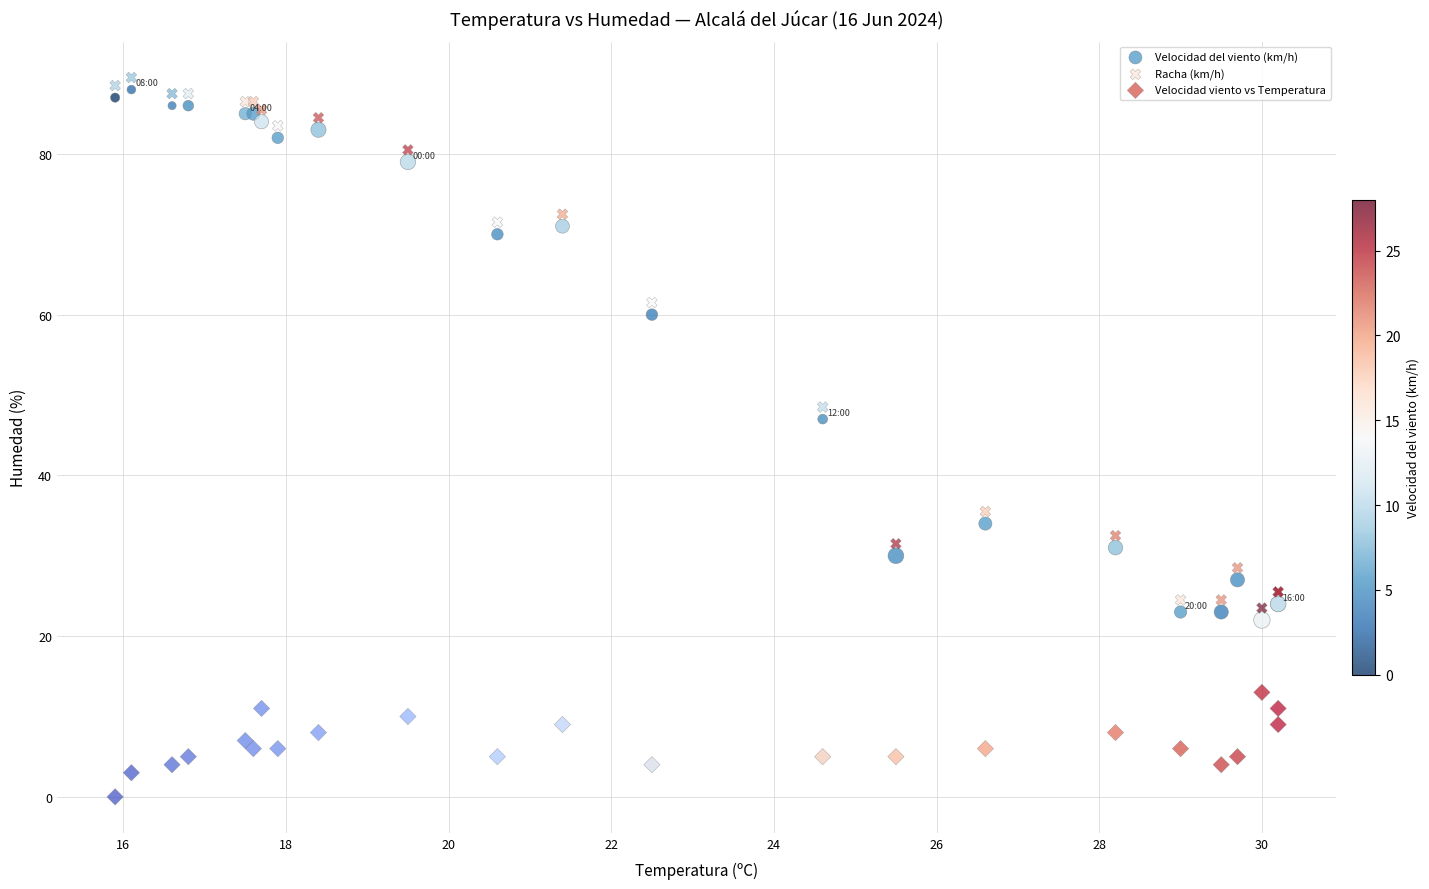

Which series contains the lowest Y value?

Velocidad viento vs Temperatura